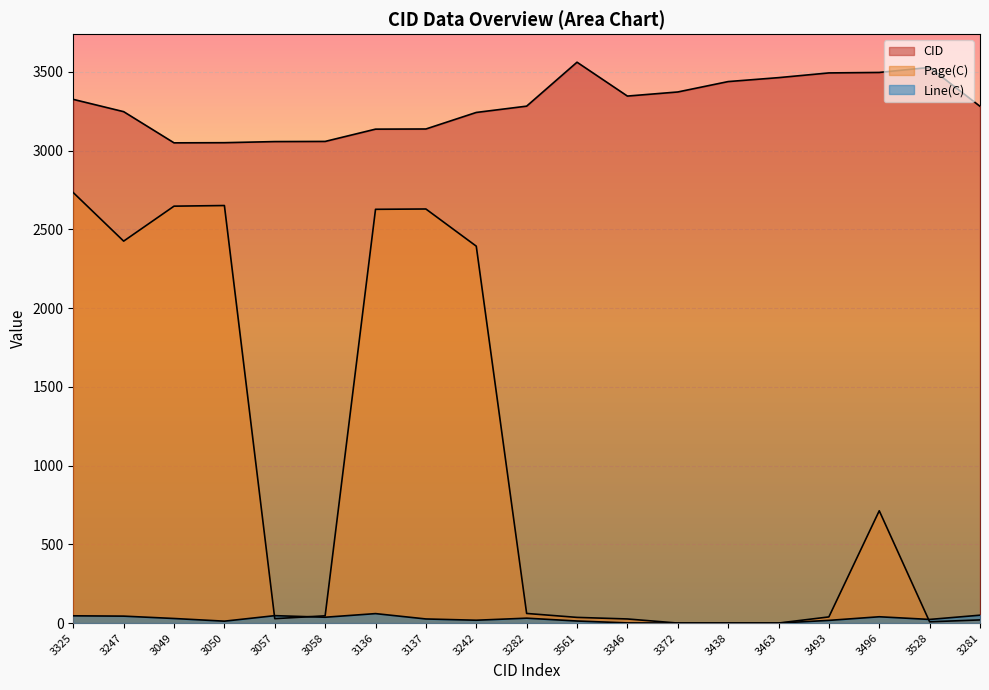

True or false: Page(C) and Line(C) intersect in this chart.

True